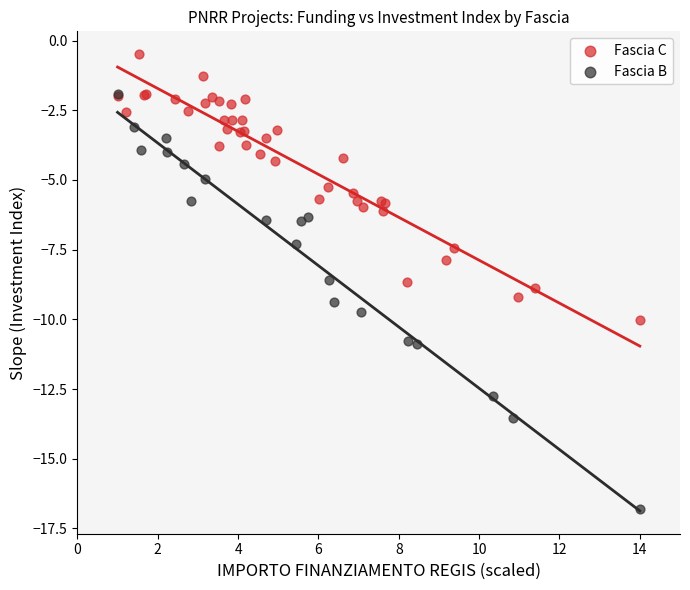

Which series reaches the minimum Y coordinate?

Fascia B